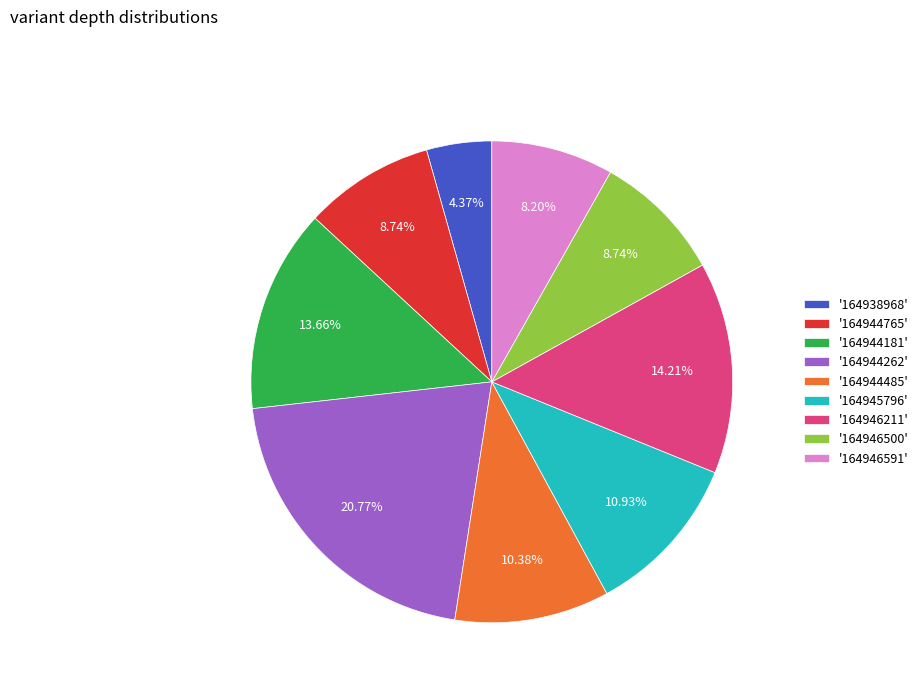

Do '164944262' and '164946591' together represent more than half of the pie?

No